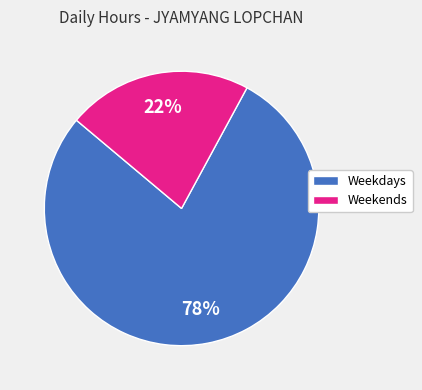

Is it true that Weekends is 36% of the pie?

False